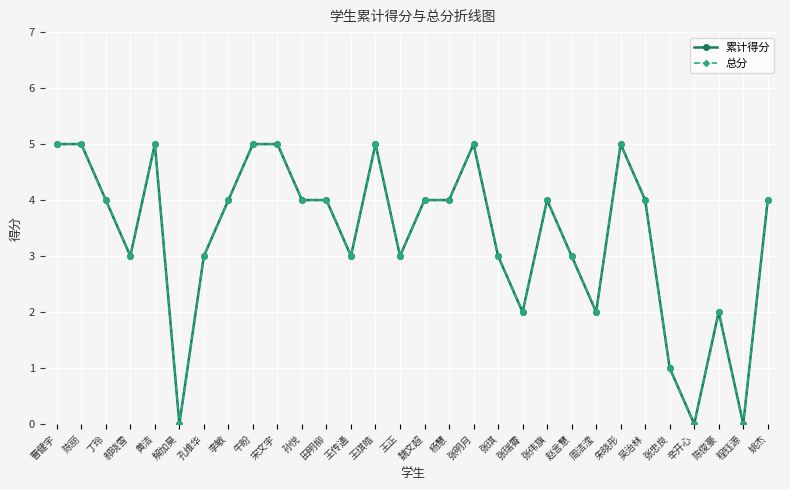

Where is 总分 nearest to the value 2?

张瑞霄